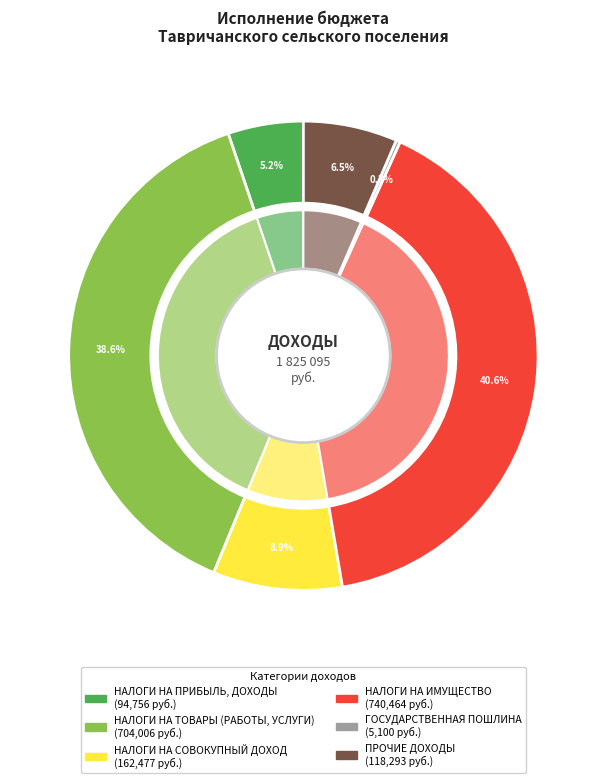

To the nearest percent, what is the difference between the largest and smallest slice percentages?

40%